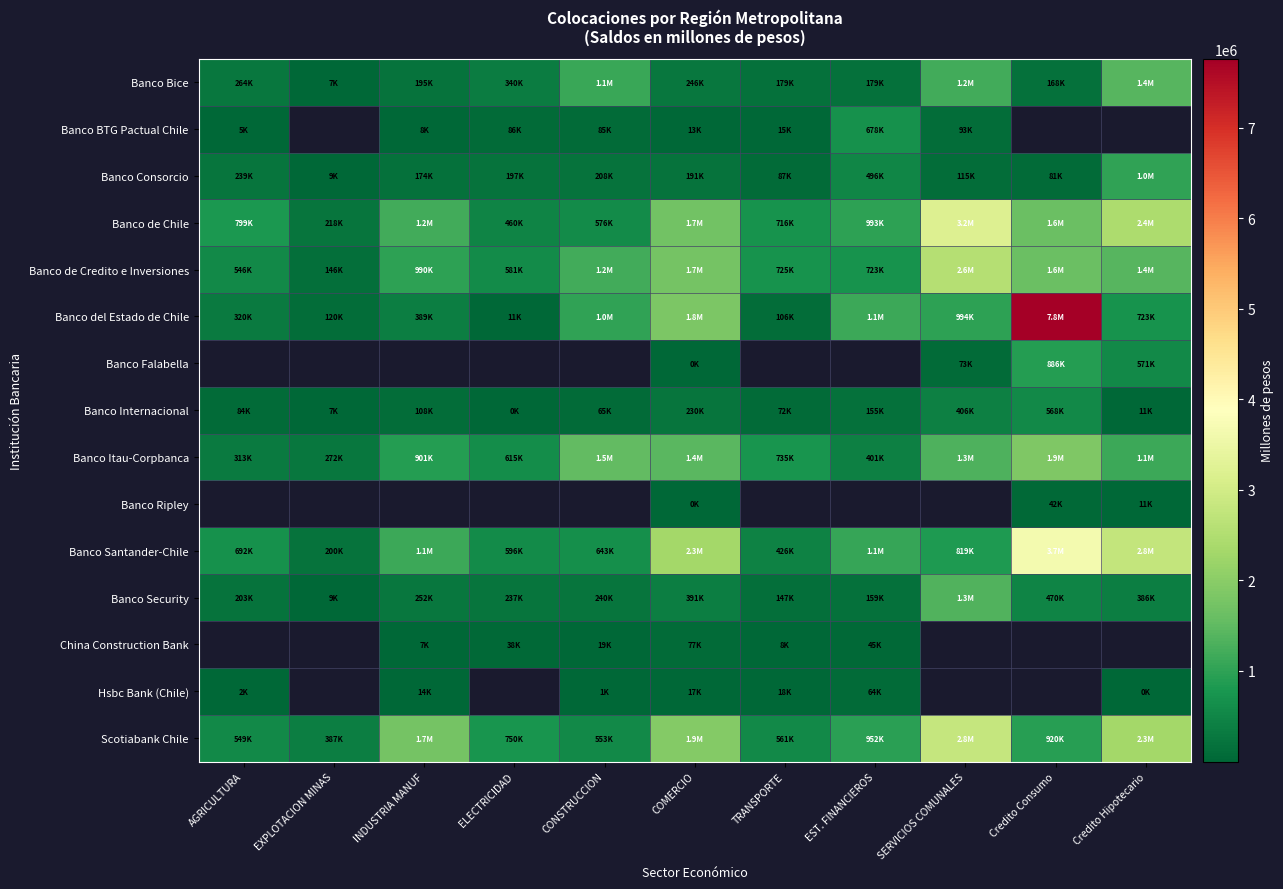

How many distinct data groups are displayed?

15